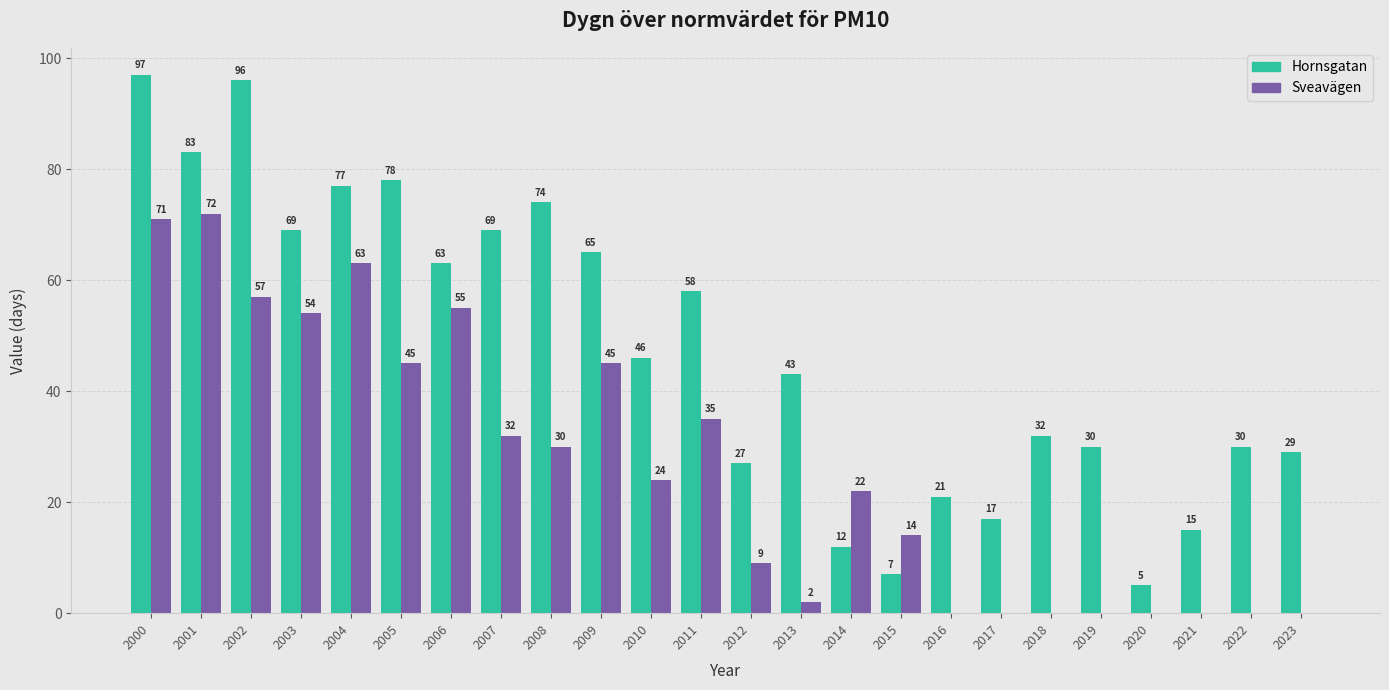

Is it true that Sveavägen equals 17 at 2003?

False